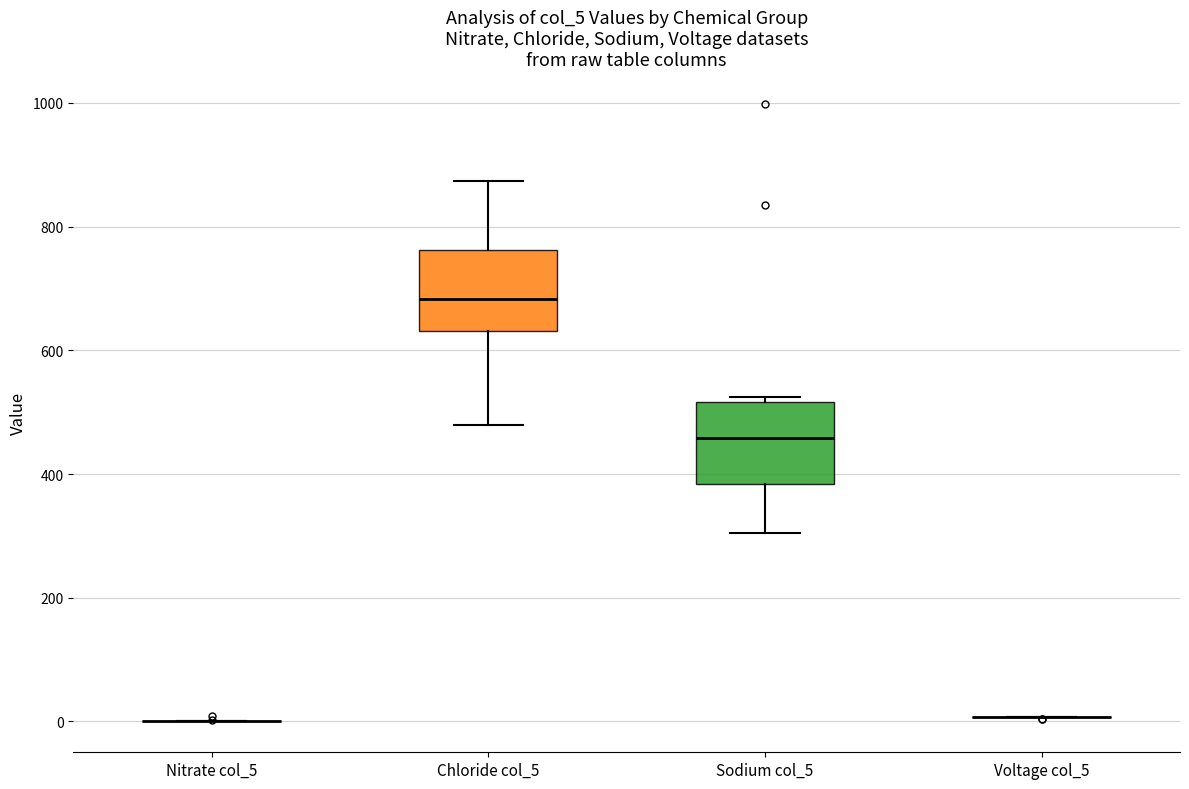

Reading left to right, read every box against the y-axis: the position of its median line, the range the box covers, and the ends of its whiskers. The values are not printed on the chart, so give them approximately, as read against the axis.

Nitrate col_5: box collapsed to a line at 0, whiskers 0 to 0
Chloride col_5: median 680, box 640 to 760, whiskers 480 to 880
Sodium col_5: median 460, box 380 to 520, whiskers 300 to 520 (just above the box's upper edge)
Voltage col_5: box collapsed to a line at 0, whiskers 0 to 0